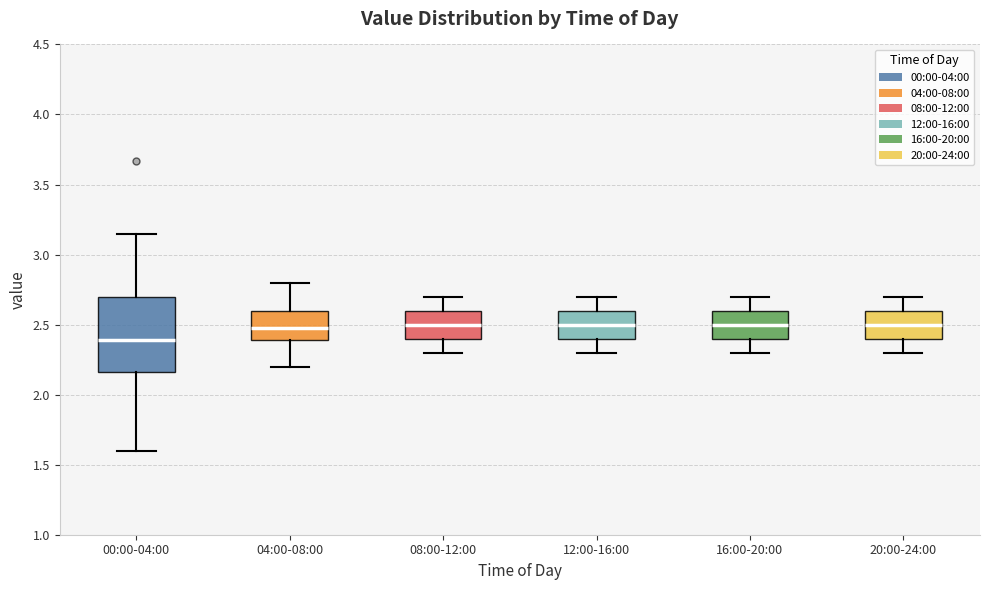

Reading left to right, transcribe this box plot: for each box, give where its median line is, the range the box spans, and where its two whiskers end, as read against the y-axis. The values are not printed on the chart, so give them approximately, as read against the axis.

00:00-04:00: median 2.40, box 2.15 to 2.70, whiskers 1.60 to 3.15
04:00-08:00: median 2.50, box 2.40 to 2.60, whiskers 2.20 to 2.80
08:00-12:00: median 2.50, box 2.40 to 2.60, whiskers 2.30 to 2.70
12:00-16:00: median 2.50, box 2.40 to 2.60, whiskers 2.30 to 2.70
16:00-20:00: median 2.50, box 2.40 to 2.60, whiskers 2.30 to 2.70
20:00-24:00: median 2.50, box 2.40 to 2.60, whiskers 2.30 to 2.70